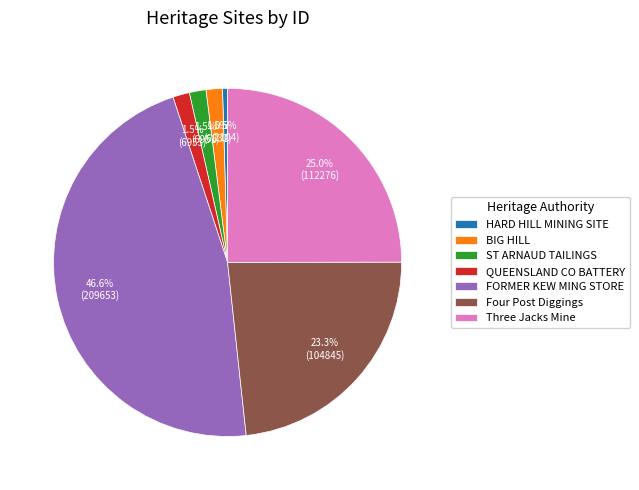

Between Four Post Diggings and BIG HILL, which is larger?

Four Post Diggings